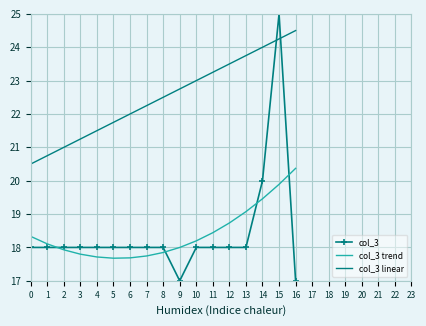

The value of col_3 linear at 1 is 20.8. True or false?

True